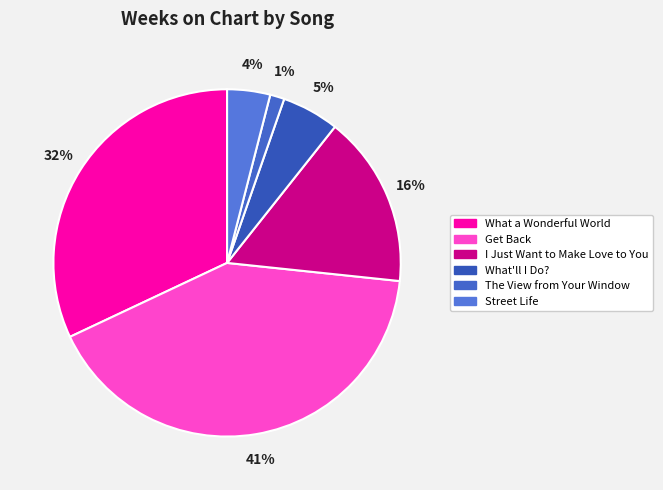

Does any single category account for the majority?

No